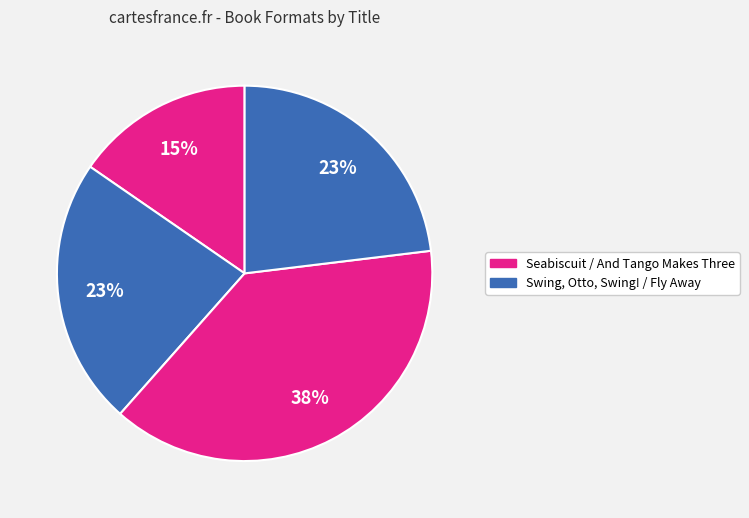

Does any single category account for the majority?

No